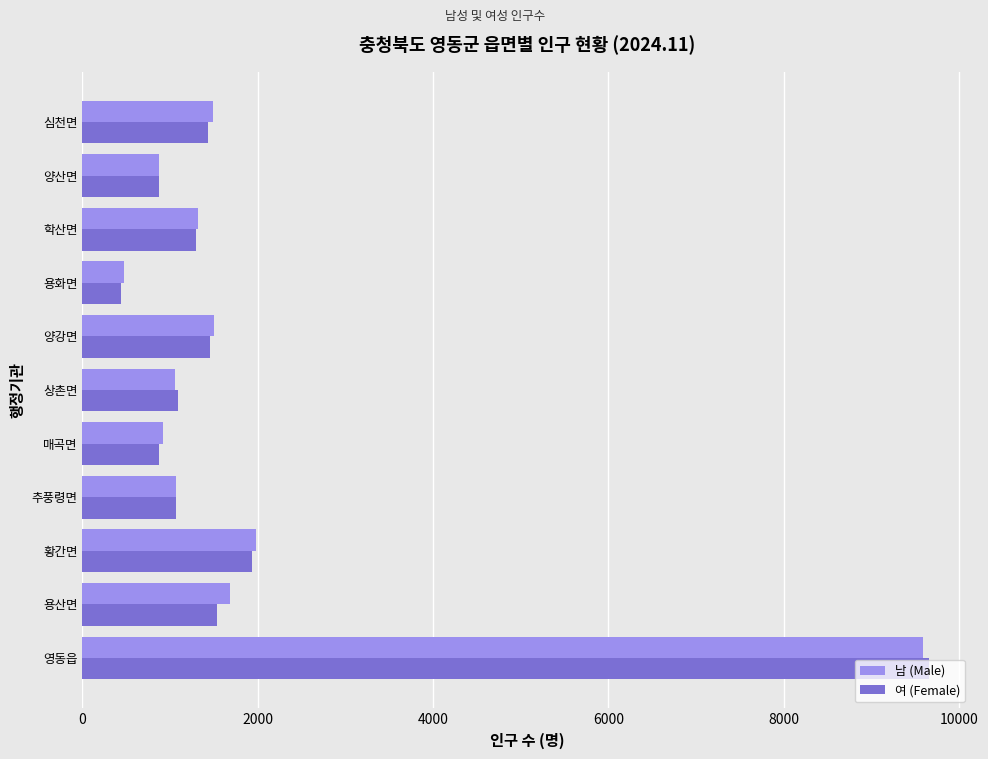

Which series has the widest spread of values?

여 (Female)